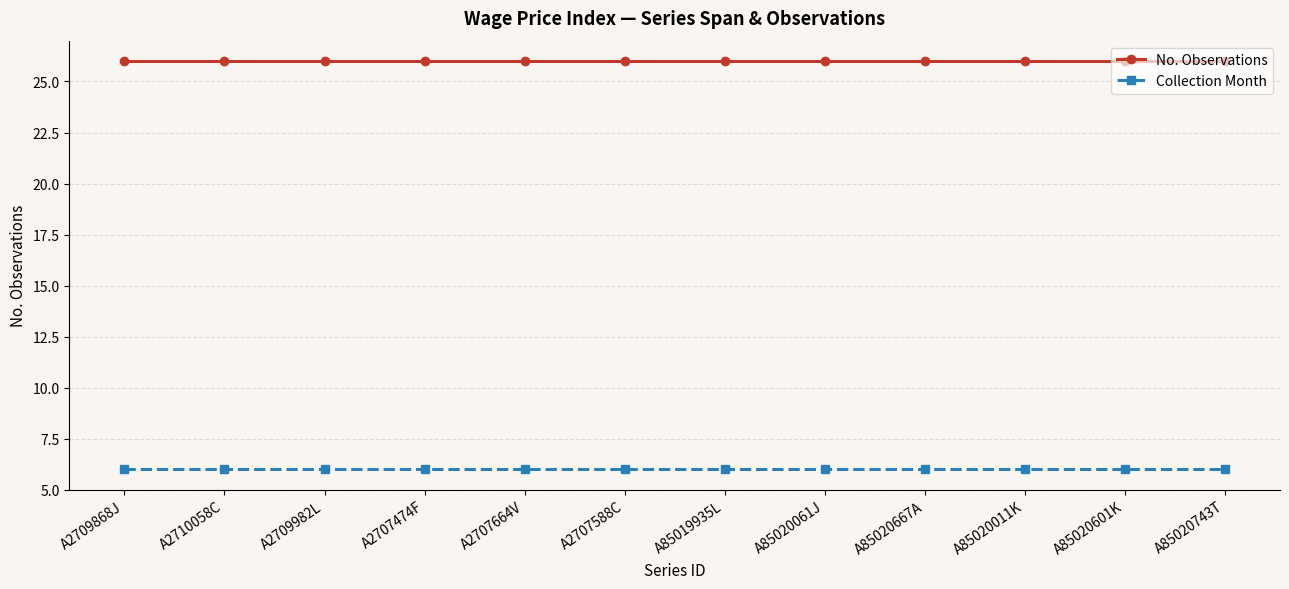

True or false: Collection Month and No. Observations cross at least once.

False